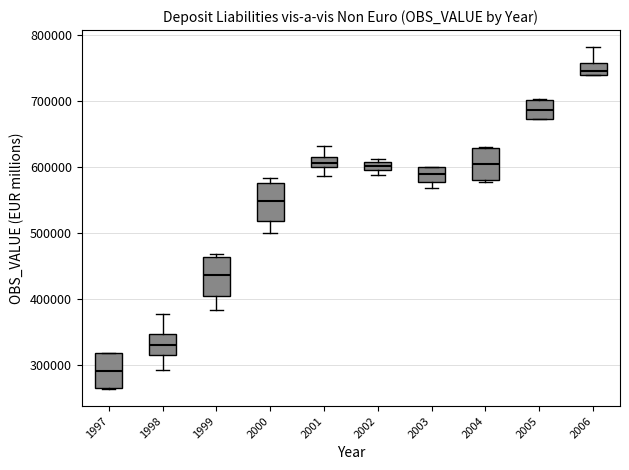

Which box's median line is the lowest?

1997